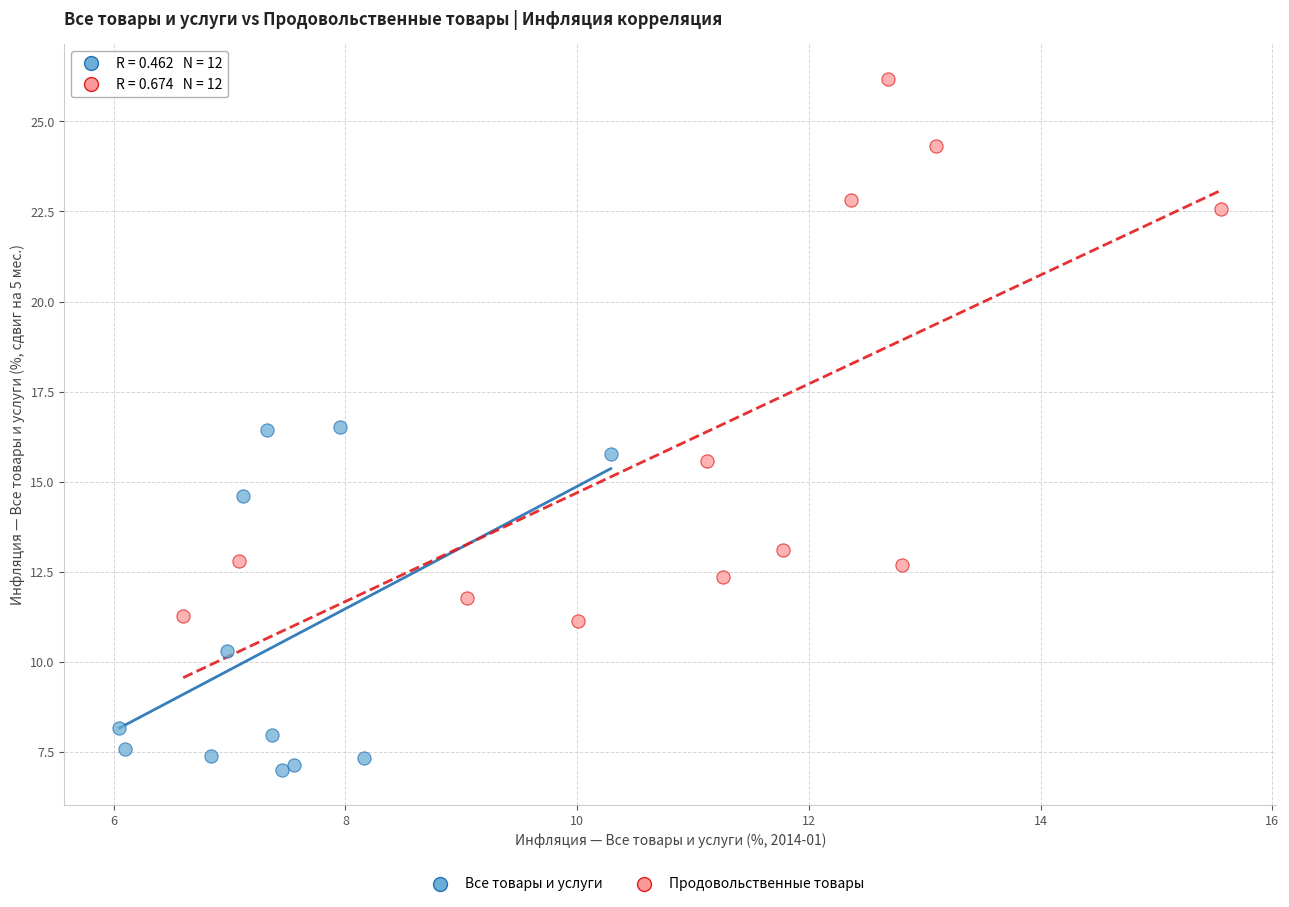

Which series has the largest Y range (max minus min)?

Продовольственные товары